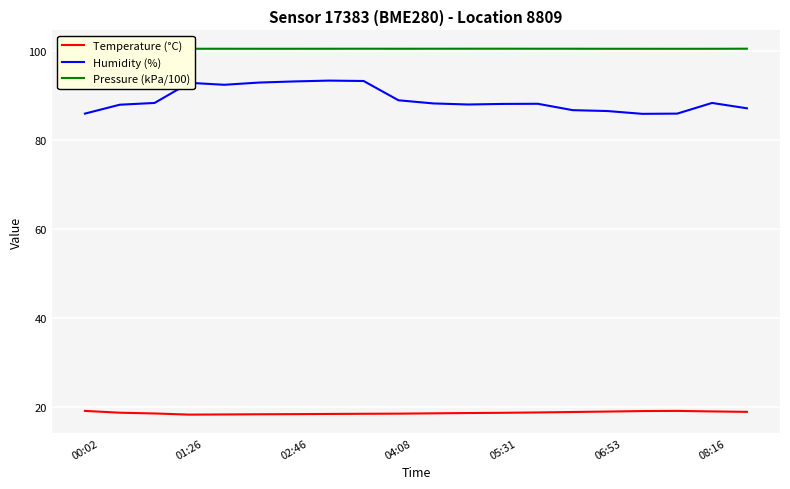

At how many categories does at least one series exceed 32?

20